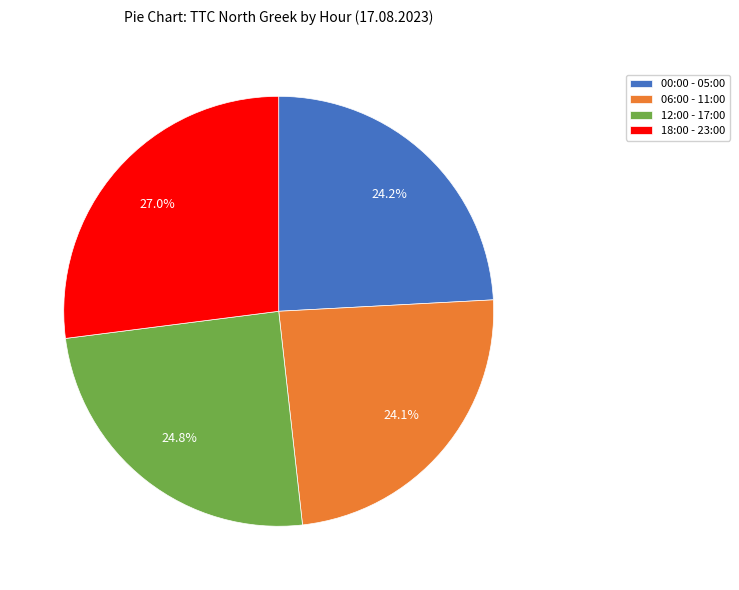

To the nearest percent, what is the difference between the largest and smallest slice percentages?

3%